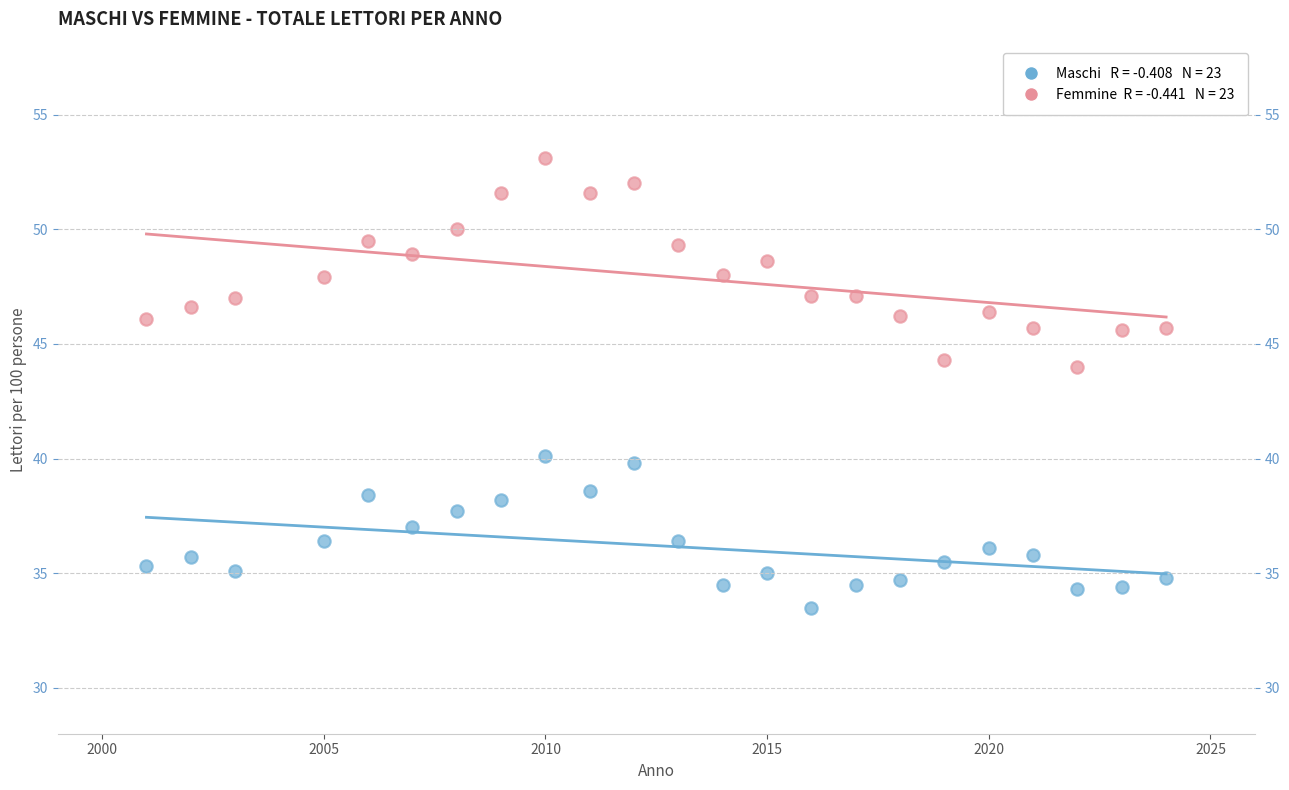

Across all data points, what is the range of X values (max minus min)?

23.0